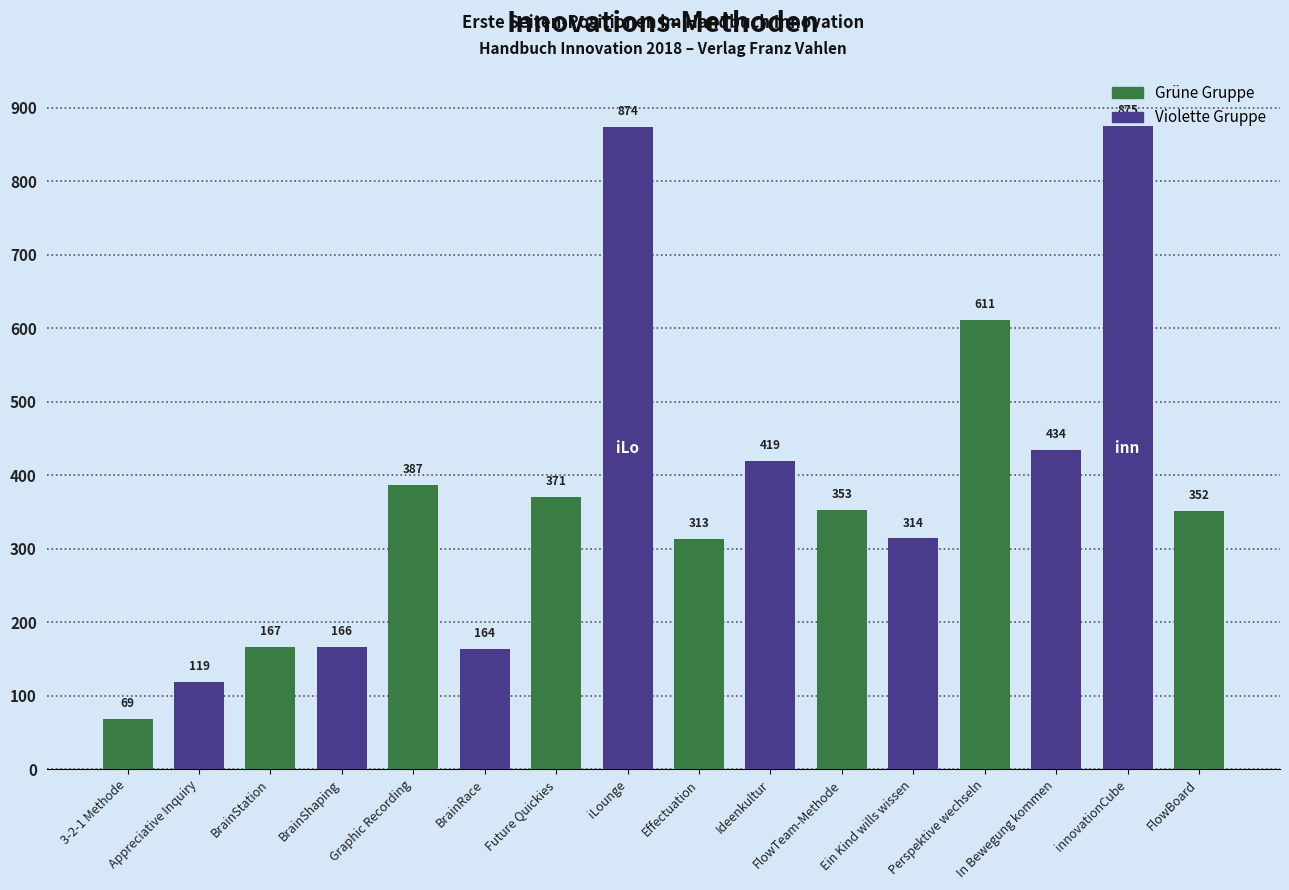

Rank the categories by value from lowest to highest.

3-2-1 Methode, Appreciative Inquiry, BrainRace, BrainShaping, BrainStation, Effectuation, Ein Kind wills wissen, FlowBoard, FlowTeam-Methode, Future Quickies, Graphic Recording, Ideenkultur, In Bewegung kommen, Perspektive wechseln, iLounge, innovationCube